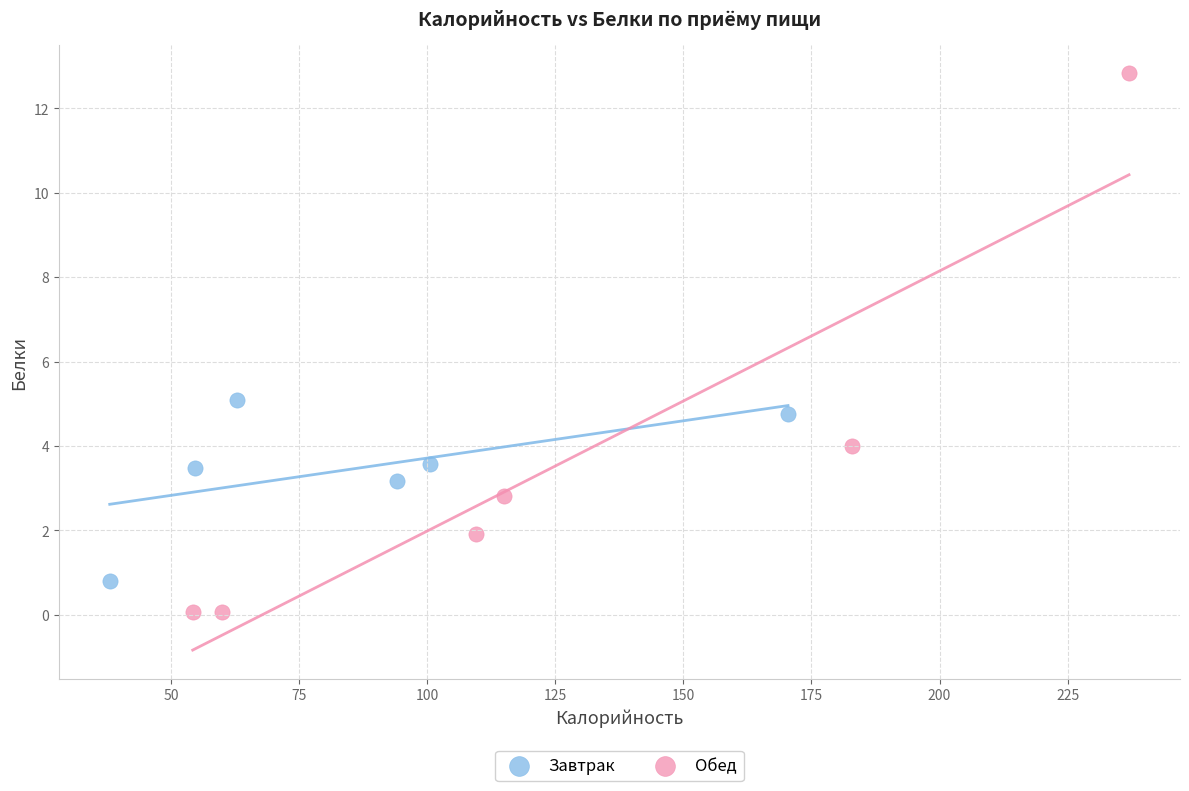

Which series contains the highest Y value?

Обед